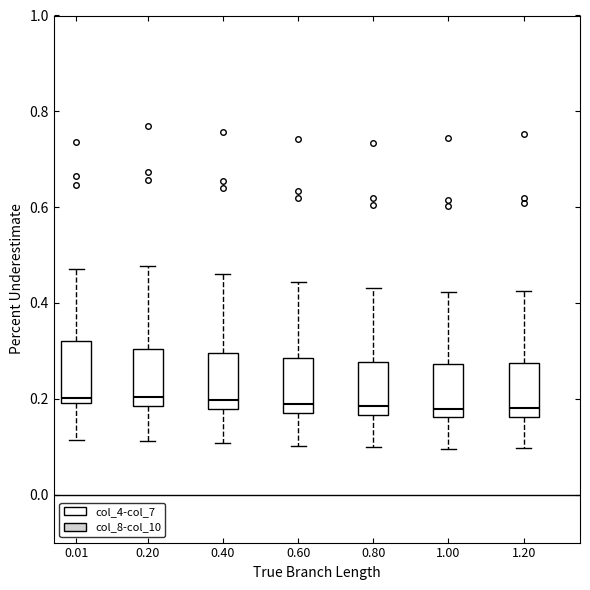

Where does the upper whisker of the box at x = 0.20 end on the y-axis? The values are not printed on the chart, so give them approximately, as read against the axis.

0.48